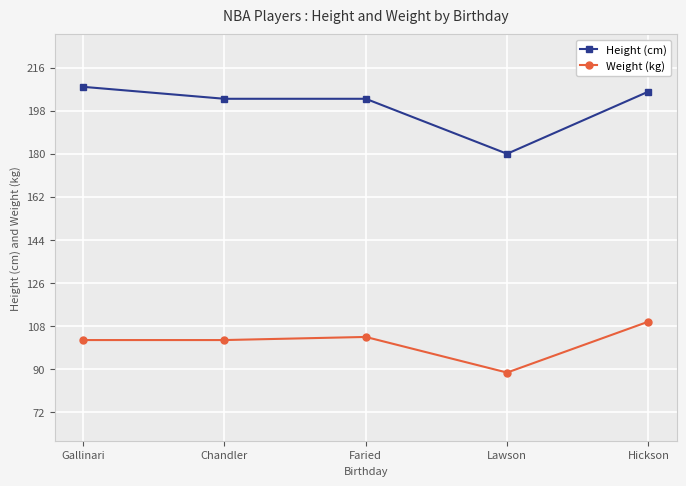

What position from the left is Faried?

3